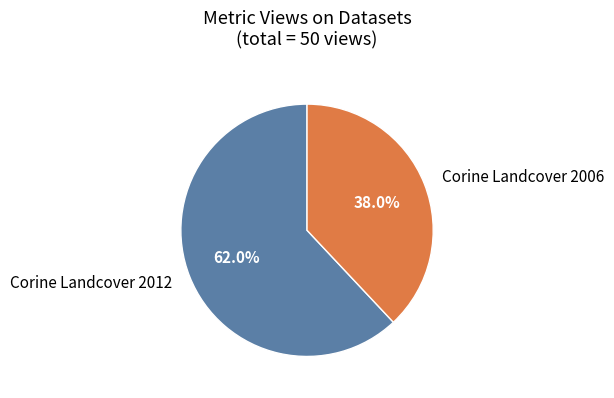

Between Corine Landcover 2006 and Corine Landcover 2012, which is larger?

Corine Landcover 2012